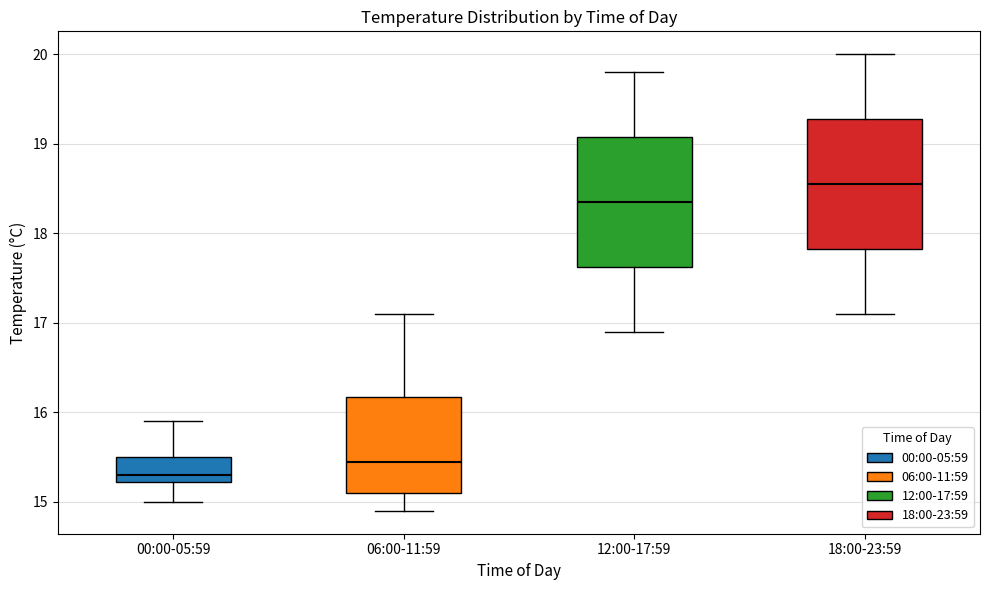

Which box has the highest median line?

18:00-23:59